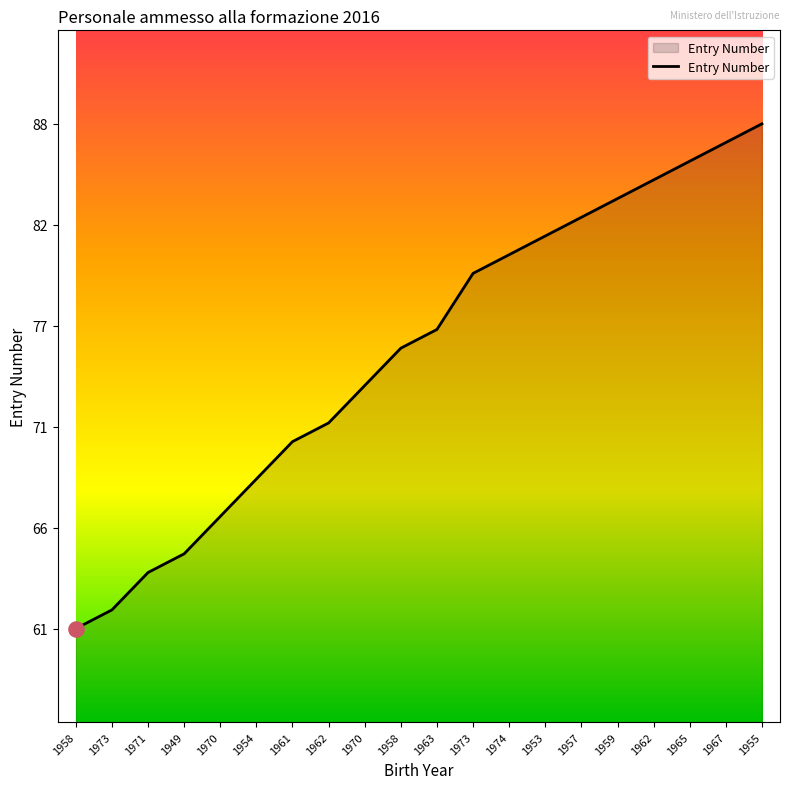

Is this an area chart (filled region under the line)?

Yes